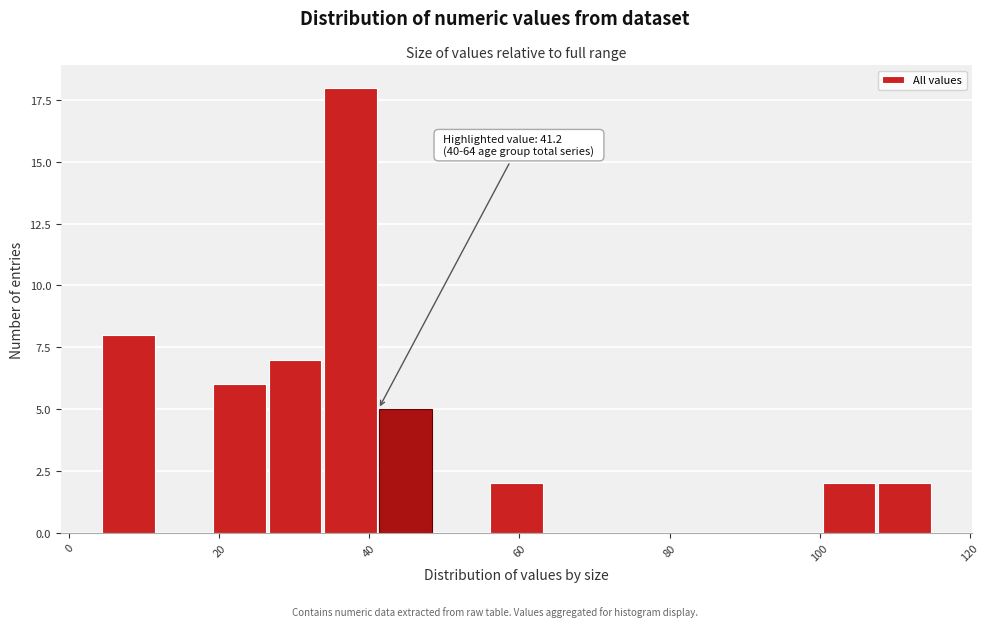

Around what value on the x-axis is the tallest bar? Give the approximate position of its centre, as read against the axis.

38